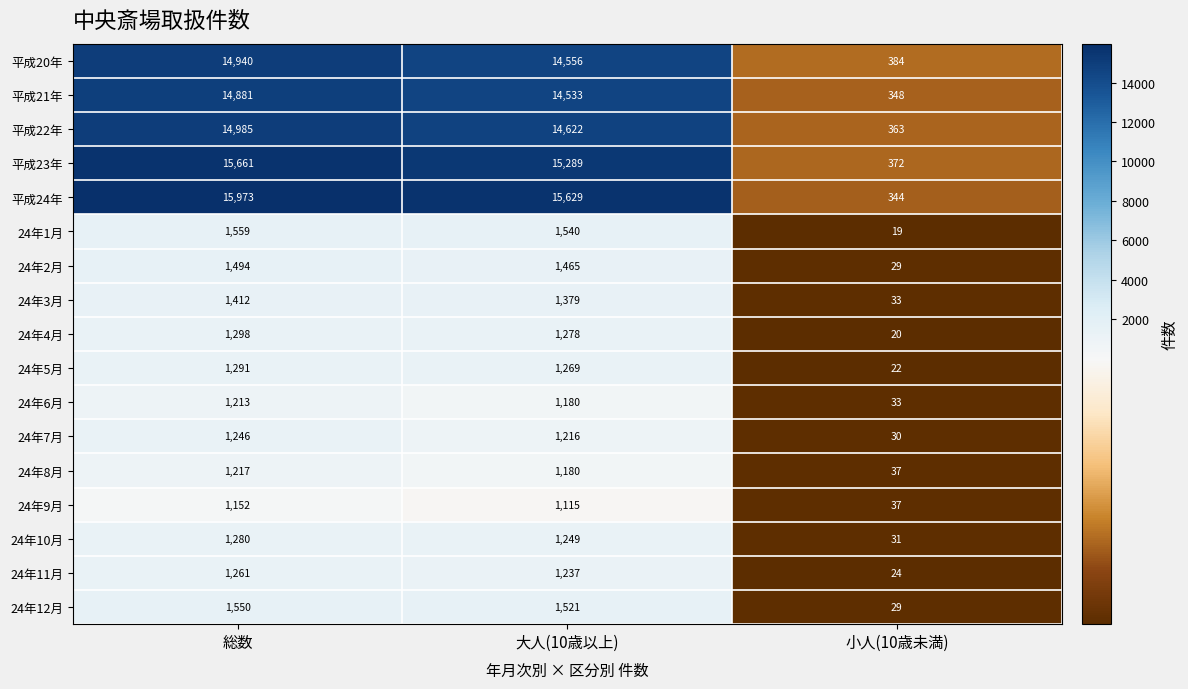

What is the total value across all series at 総数?

92413